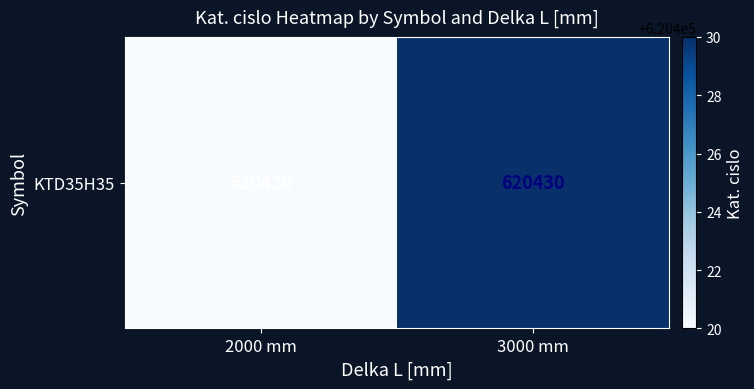

Reading left to right, transcribe all the data shown in this chart.

2000 mm=620420	3000 mm=620430